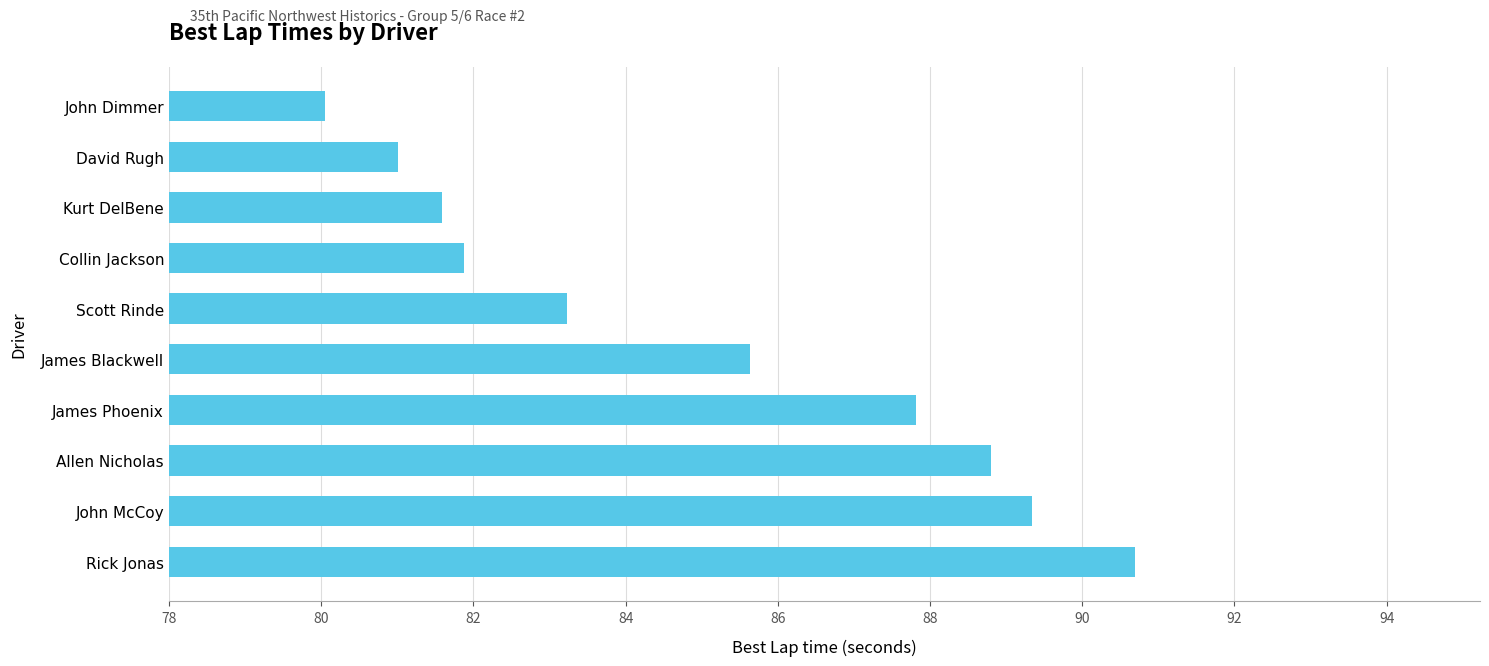

At which category does the chart reach its peak across all series?

Rick Jonas